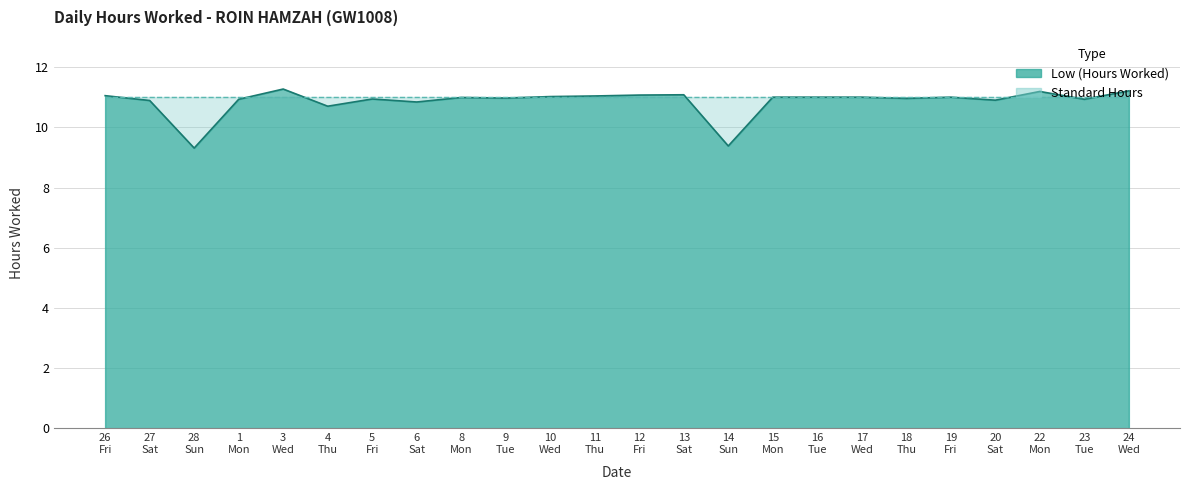

At which category does the data reach its first local peak?

3 Wed